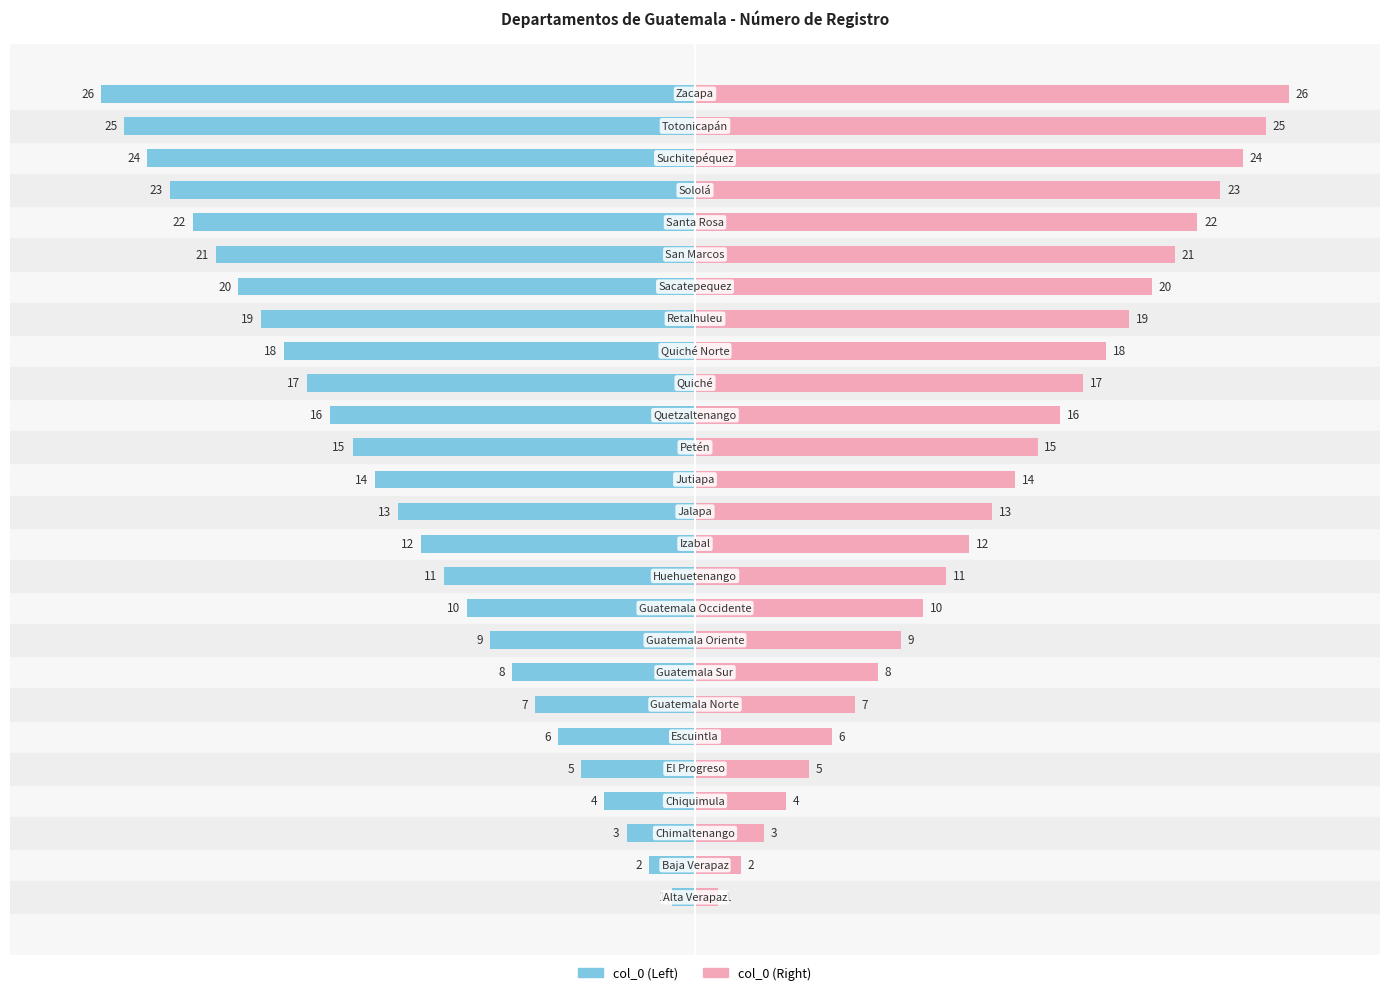

How many bars are there in total?

52